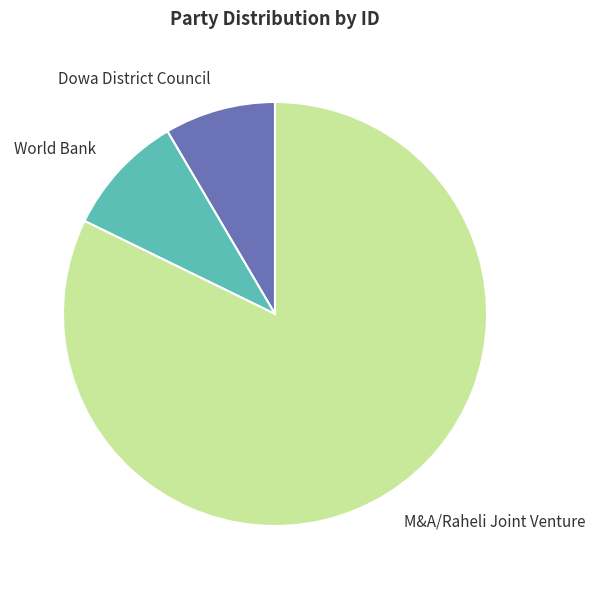

Is there any slice that represents more than half of the pie?

Yes